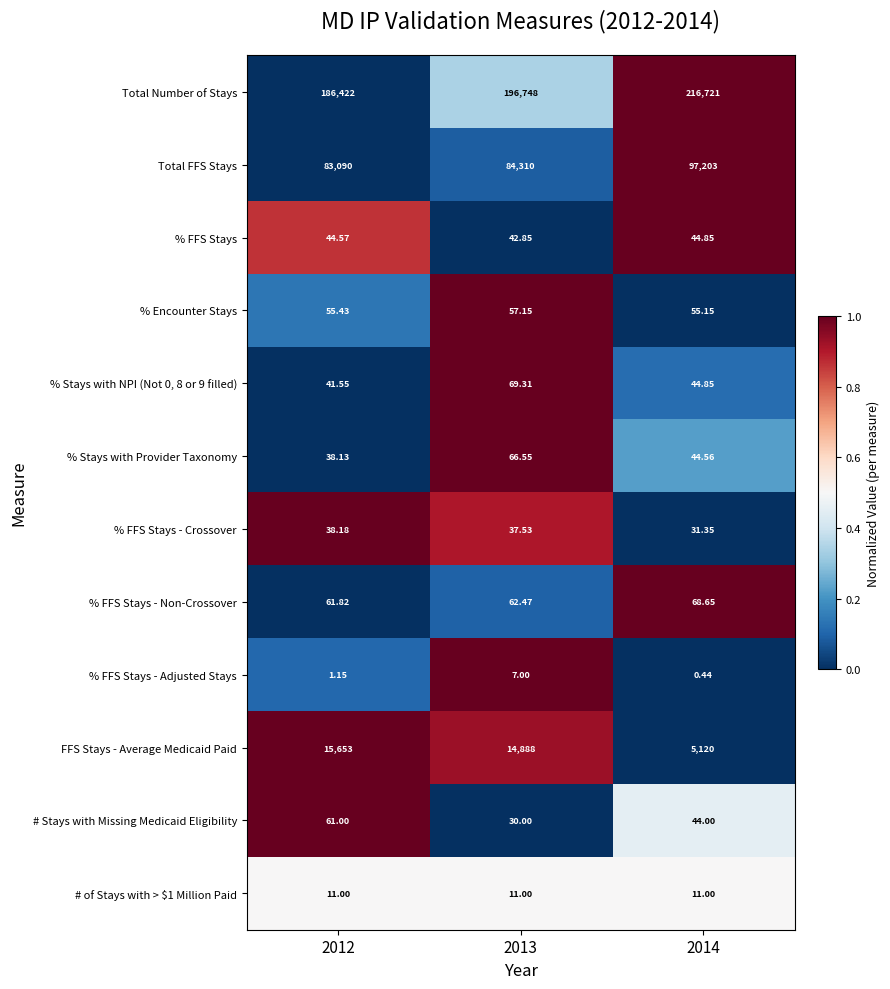

Which series has the largest total across all categories?

Total Number of Stays